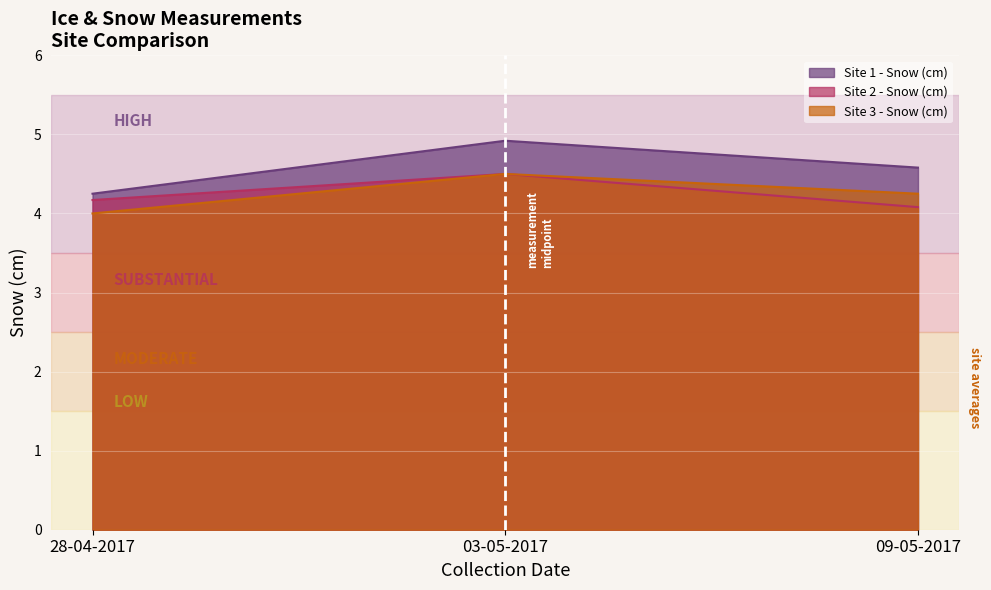

Reading right to left, list all the values displayed in this chart.

Site 1 - Snow (cm): 4.6	4.9	4.2
Site 2 - Snow (cm): 4.1	4.5	4.2
Site 3 - Snow (cm): 4.2	4.5	4.0